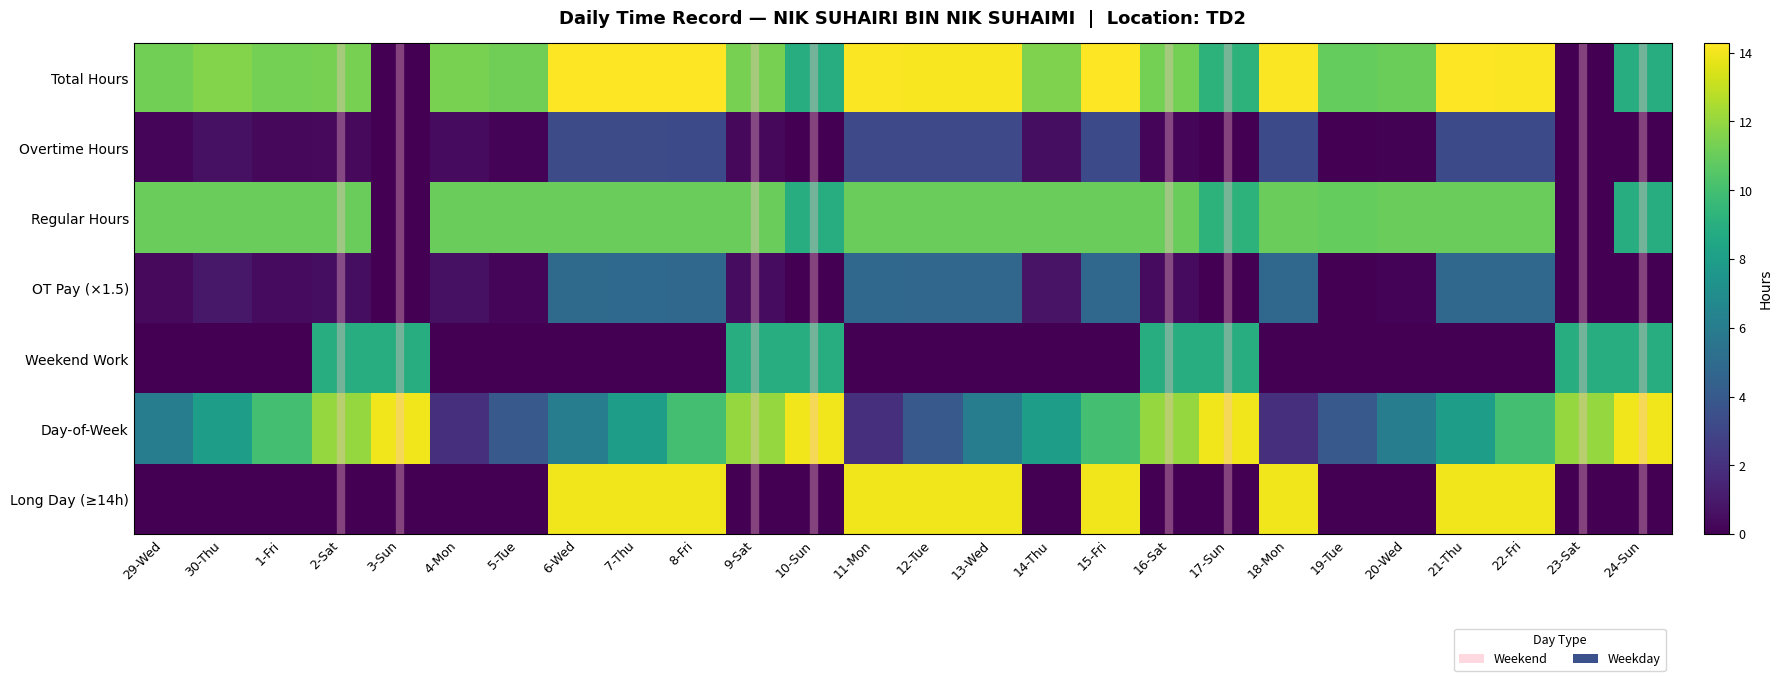

Between 29-Wed and 15-Fri, which series saw the biggest shift?

Long Day (≥14h)